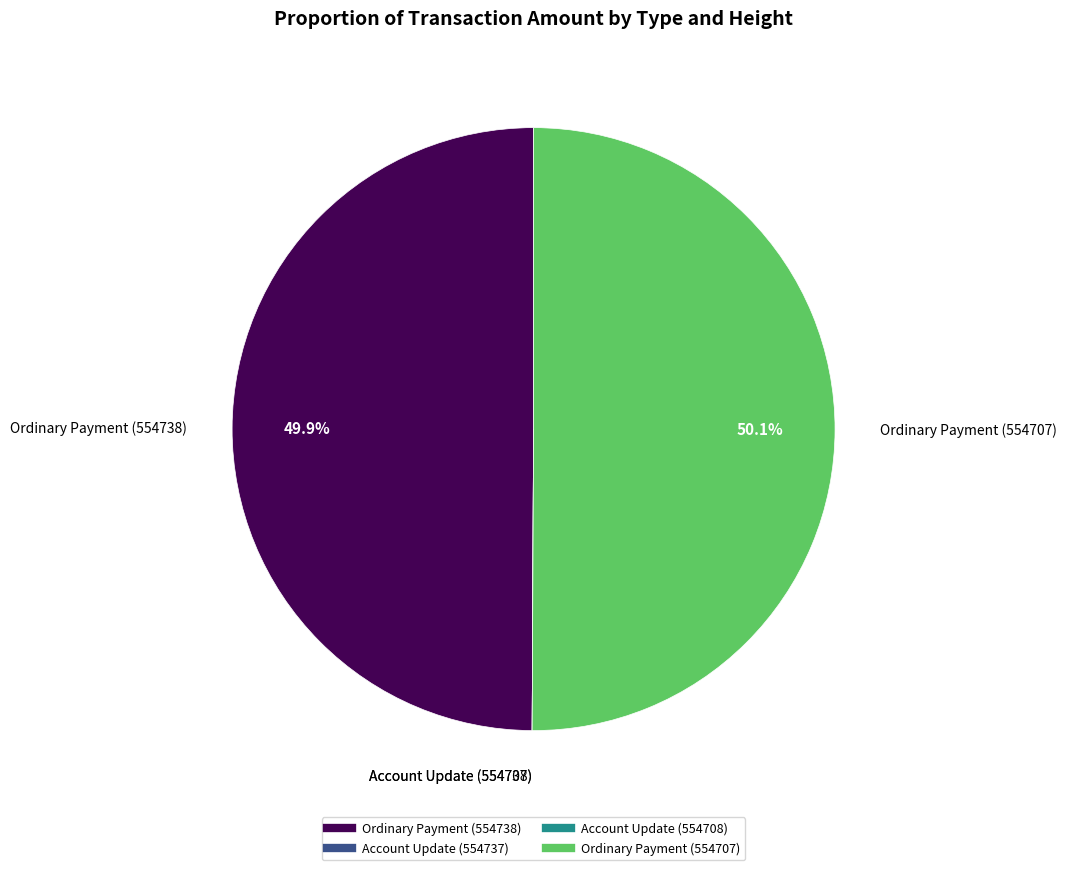

Approximately how many times larger is the value at Ordinary Payment (554738) compared to Ordinary Payment (554707)?

1.0